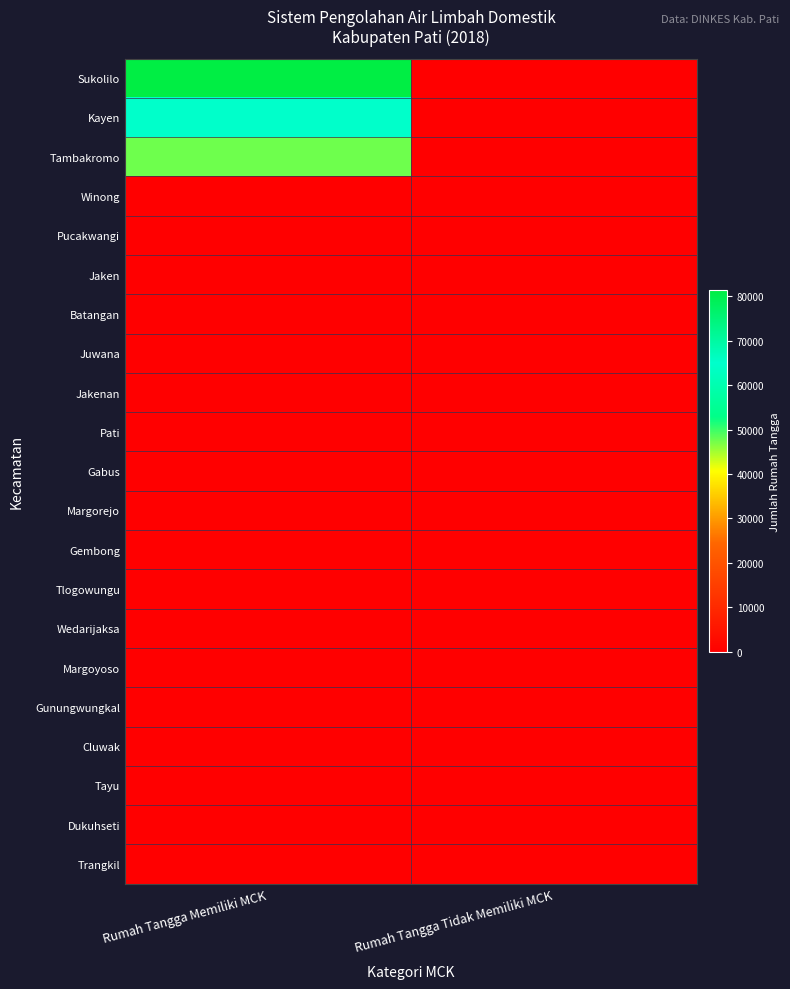

Reading left to right, transcribe all the data shown in this chart.

Sukolilo: Rumah Tangga Memiliki MCK=81293	Rumah Tangga Tidak Memiliki MCK=0
Kayen: Rumah Tangga Memiliki MCK=64631	Rumah Tangga Tidak Memiliki MCK=0
Tambakromo: Rumah Tangga Memiliki MCK=47557	Rumah Tangga Tidak Memiliki MCK=0
Winong: Rumah Tangga Memiliki MCK=0	Rumah Tangga Tidak Memiliki MCK=0
Pucakwangi: Rumah Tangga Memiliki MCK=0	Rumah Tangga Tidak Memiliki MCK=0
Jaken: Rumah Tangga Memiliki MCK=0	Rumah Tangga Tidak Memiliki MCK=0
Batangan: Rumah Tangga Memiliki MCK=0	Rumah Tangga Tidak Memiliki MCK=0
Juwana: Rumah Tangga Memiliki MCK=0	Rumah Tangga Tidak Memiliki MCK=0
Jakenan: Rumah Tangga Memiliki MCK=0	Rumah Tangga Tidak Memiliki MCK=0
Pati: Rumah Tangga Memiliki MCK=0	Rumah Tangga Tidak Memiliki MCK=0
Gabus: Rumah Tangga Memiliki MCK=0	Rumah Tangga Tidak Memiliki MCK=0
Margorejo: Rumah Tangga Memiliki MCK=0	Rumah Tangga Tidak Memiliki MCK=0
Gembong: Rumah Tangga Memiliki MCK=0	Rumah Tangga Tidak Memiliki MCK=0
Tlogowungu: Rumah Tangga Memiliki MCK=0	Rumah Tangga Tidak Memiliki MCK=0
Wedarijaksa: Rumah Tangga Memiliki MCK=0	Rumah Tangga Tidak Memiliki MCK=0
Margoyoso: Rumah Tangga Memiliki MCK=0	Rumah Tangga Tidak Memiliki MCK=0
Gunungwungkal: Rumah Tangga Memiliki MCK=0	Rumah Tangga Tidak Memiliki MCK=0
Cluwak: Rumah Tangga Memiliki MCK=0	Rumah Tangga Tidak Memiliki MCK=0
Tayu: Rumah Tangga Memiliki MCK=0	Rumah Tangga Tidak Memiliki MCK=0
Dukuhseti: Rumah Tangga Memiliki MCK=0	Rumah Tangga Tidak Memiliki MCK=0
Trangkil: Rumah Tangga Memiliki MCK=0	Rumah Tangga Tidak Memiliki MCK=0